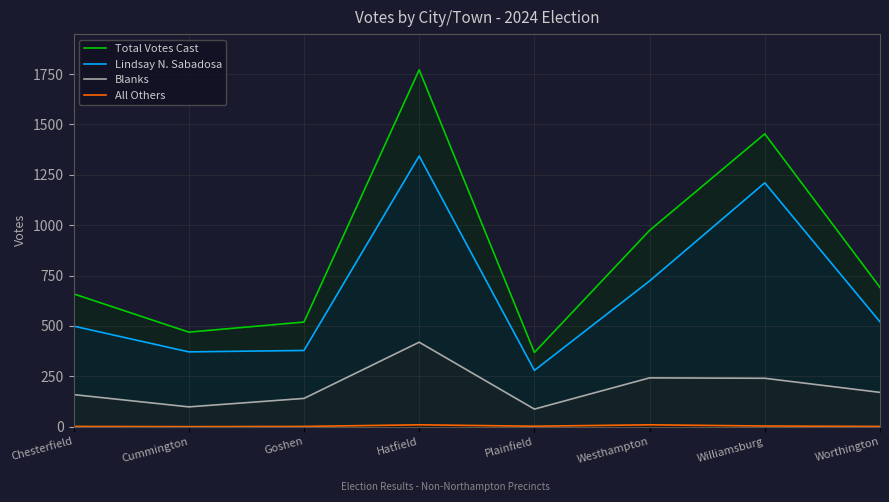

At how many categories does at least one series exceed 1589?

1